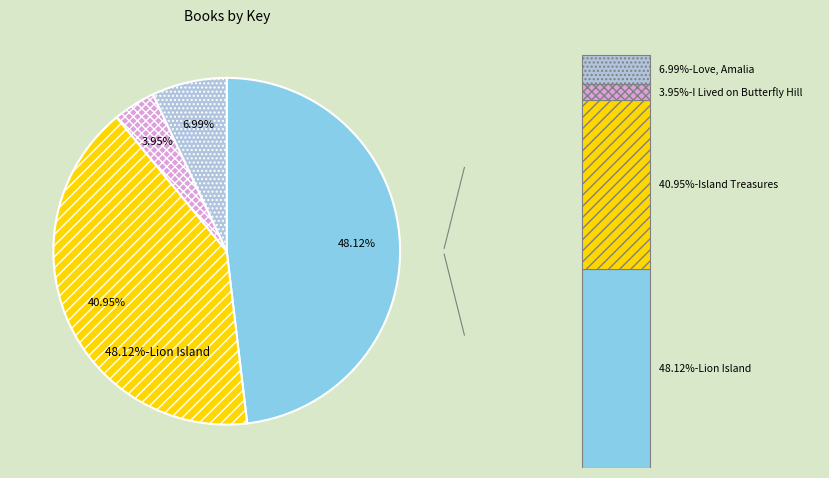

The Love, Amalia slice represents 7% of the pie. True or false?

True